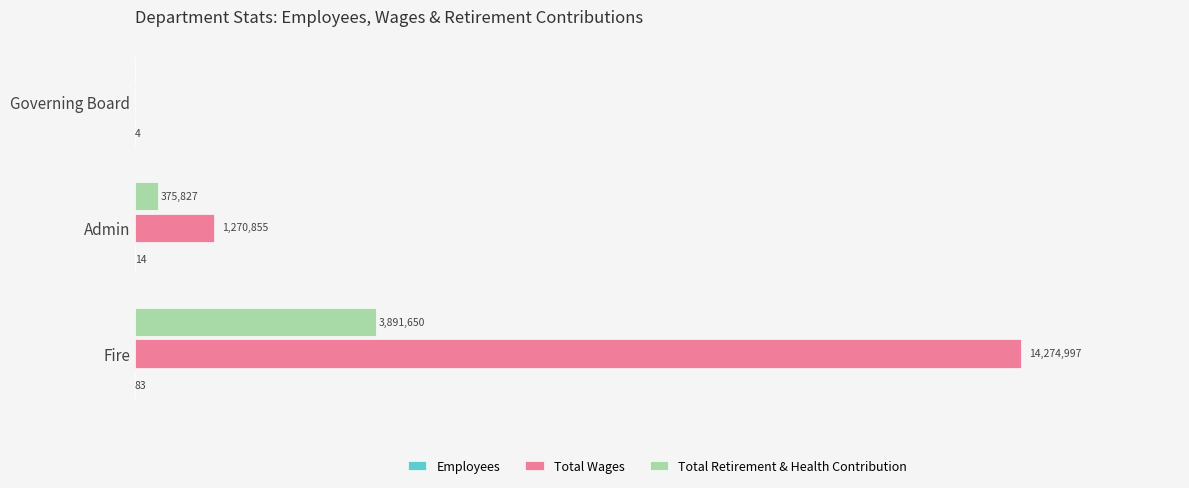

How many bars are there in total?

9